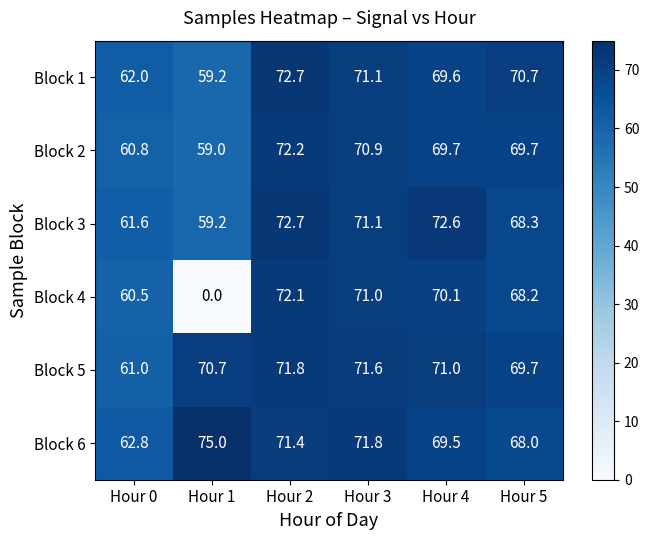

The value of Block 1 at Hour 1 is 29.8. True or false?

False